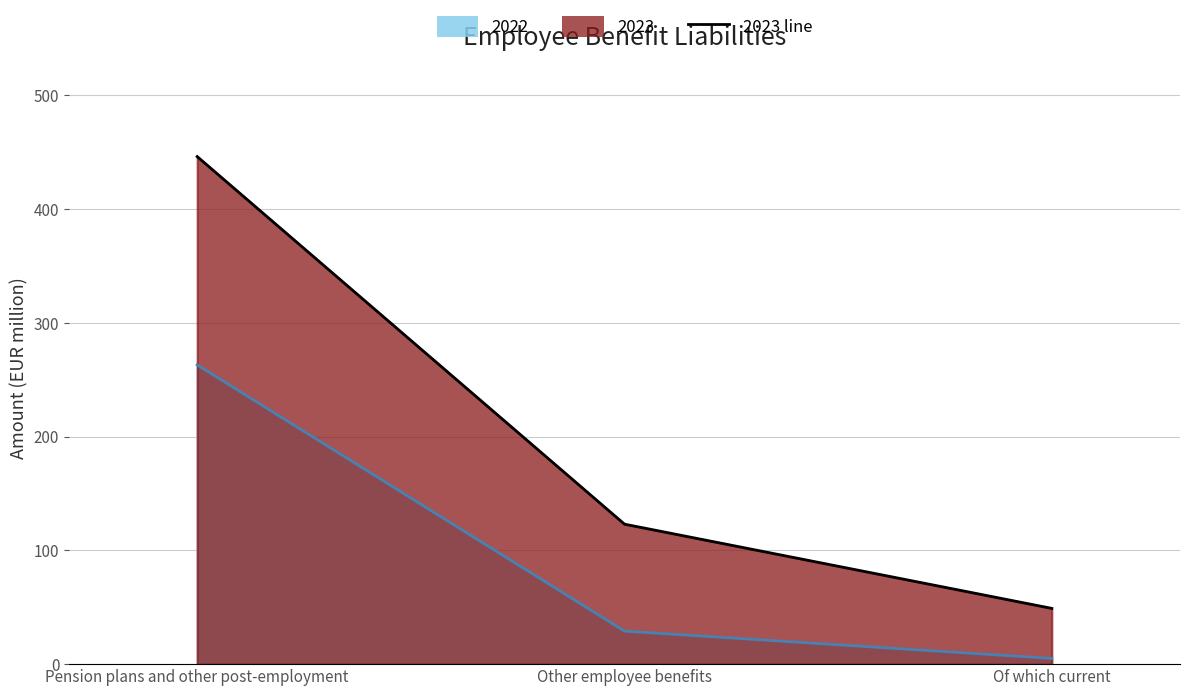

What is the maximum value shown in the chart?

446